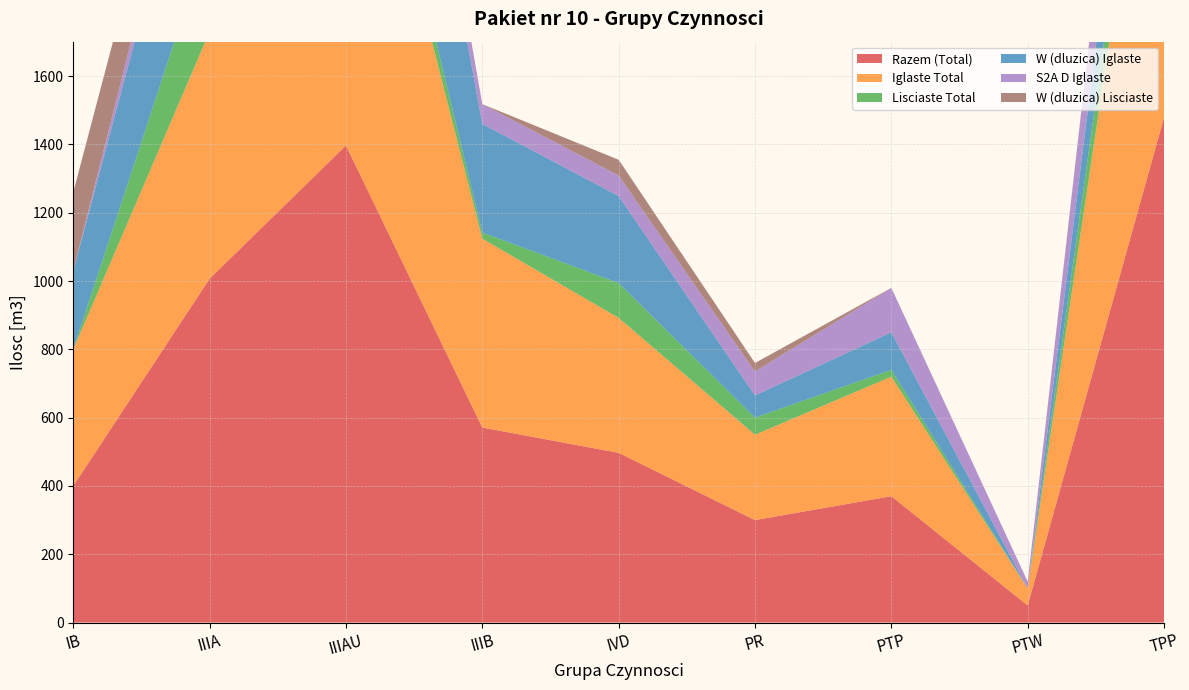

Reading left to right, transcribe all the data shown in this chart.

Razem (Total): IB=400	IIIA=1007	IIIAU=1397	IIIB=571	IVD=497	PR=300	PTP=370	PTW=50	TPP=1479
Iglaste Total: IB=400	IIIA=723	IIIAU=1289	IIIB=553	IVD=395	PR=250	PTP=350	PTW=50	TPP=1298
Lisciaste Total: IB=0	IIIA=284	IIIAU=108	IIIB=18	IVD=102	PR=50	PTP=20	PTW=0	TPP=181
W (dluzica) Iglaste: IB=230	IIIA=507	IIIAU=851	IIIB=318	IVD=255	PR=65	PTP=110	PTW=0	TPP=316
S2A D Iglaste: IB=0	IIIA=95	IIIAU=135	IIIB=58	IVD=60	PR=70	PTP=130	PTW=20	TPP=342
W (dluzica) Lisciaste: IB=230	IIIA=158	IIIAU=10	IIIB=0	IVD=46	PR=25	PTP=0	PTW=0	TPP=9